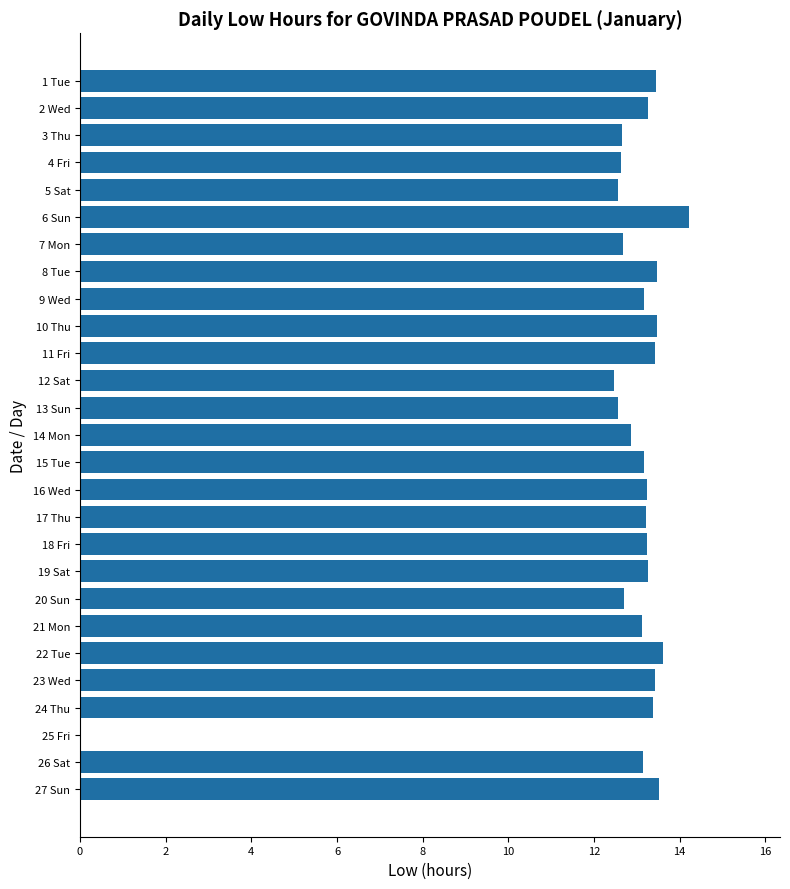

How many positive values are there?

26